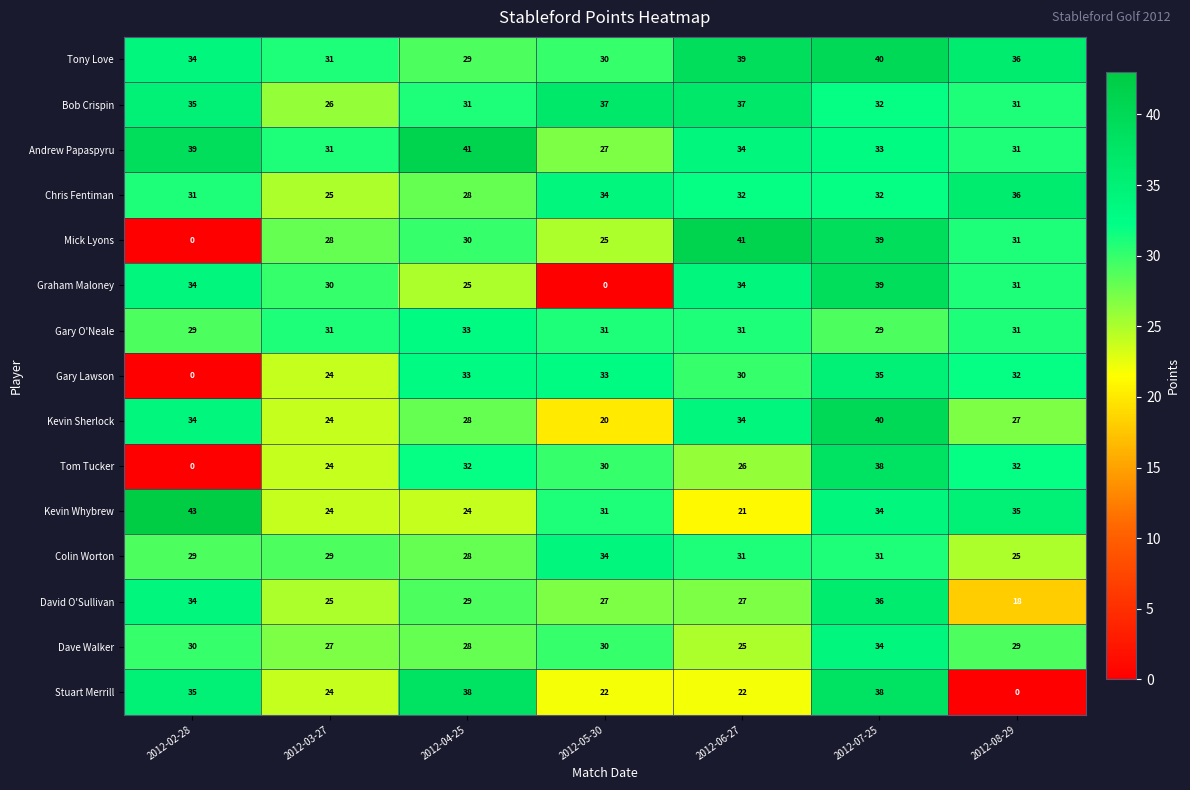

Where is Mick Lyons nearest to the value 20?

2012-05-30